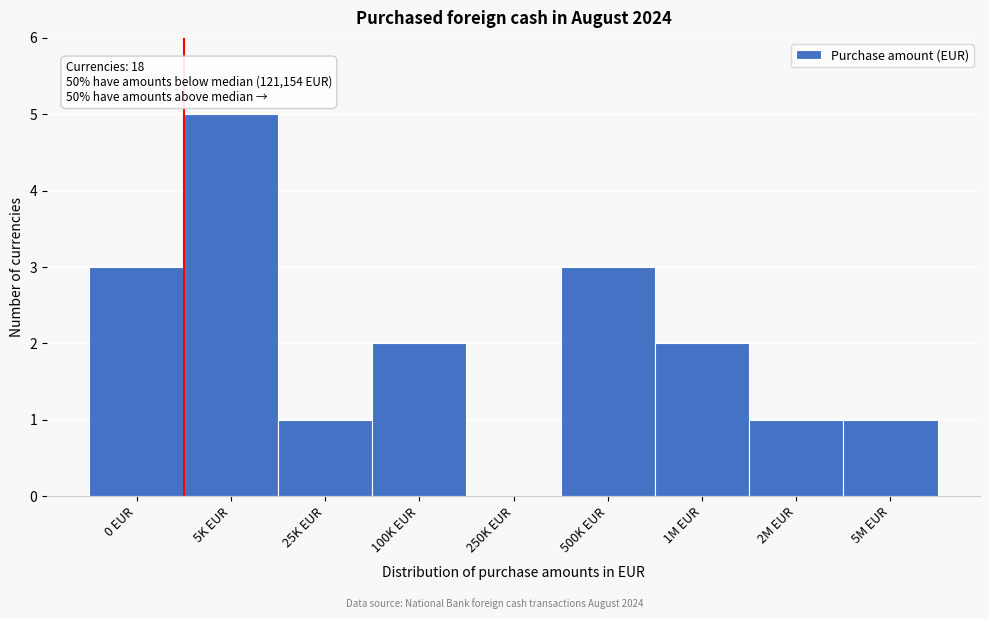

Reading left to right, list all the values displayed in this chart.

0 EUR=3	5K EUR=5	25K EUR=1	100K EUR=2	250K EUR=0	500K EUR=3	1M EUR=2	2M EUR=1	5M EUR=1